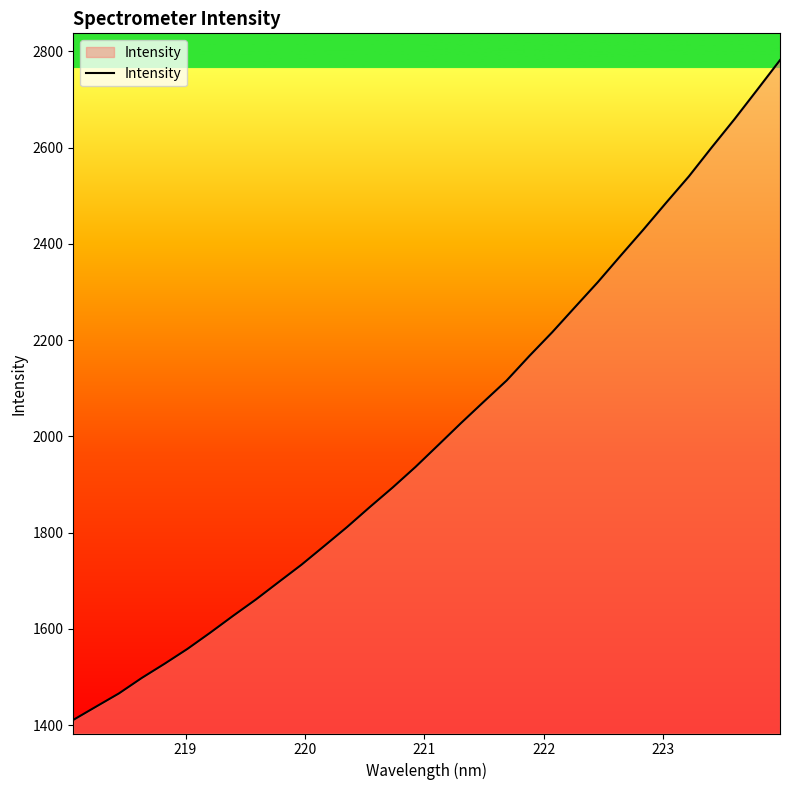

True or false: the data has more than 0 interior local peaks.

False